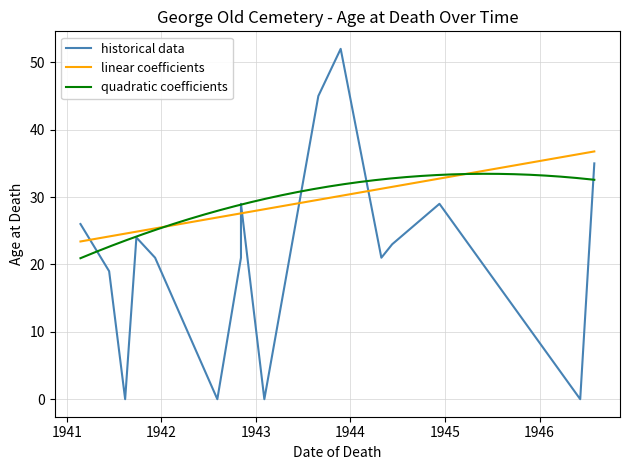

What is the maximum value for quadratic coefficients?

33.5